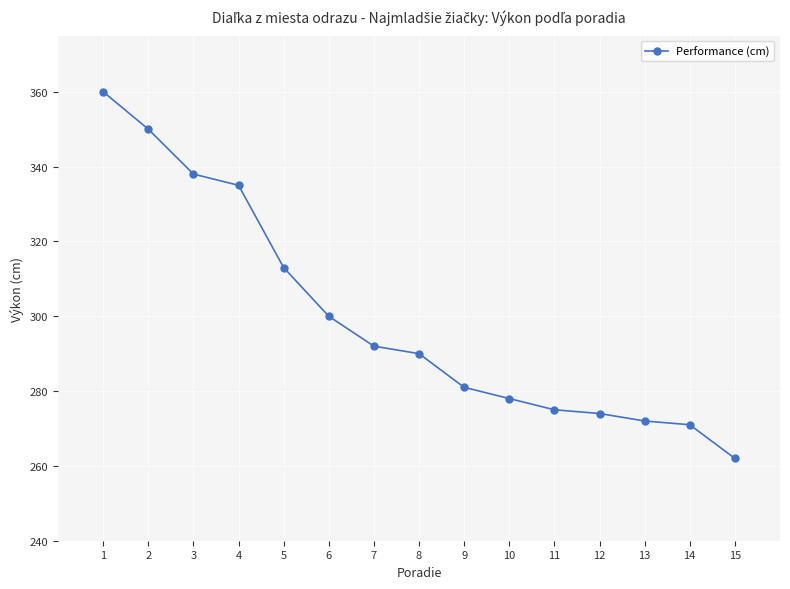

How many categories are shown in the chart?

15